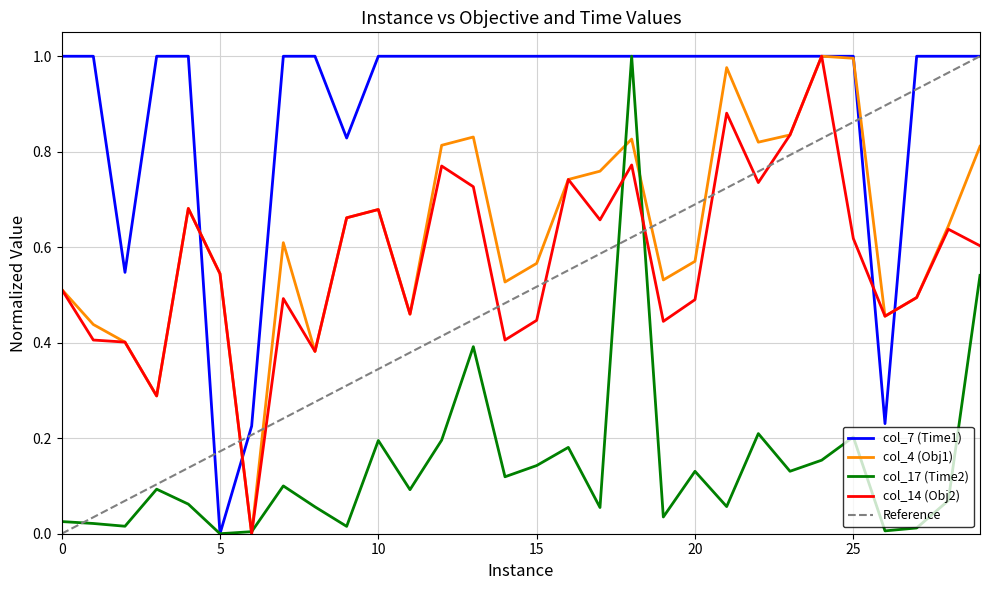

After their last crossing, which series has the higher values: col_7 (Time1) or col_4 (Obj1)?

col_7 (Time1)